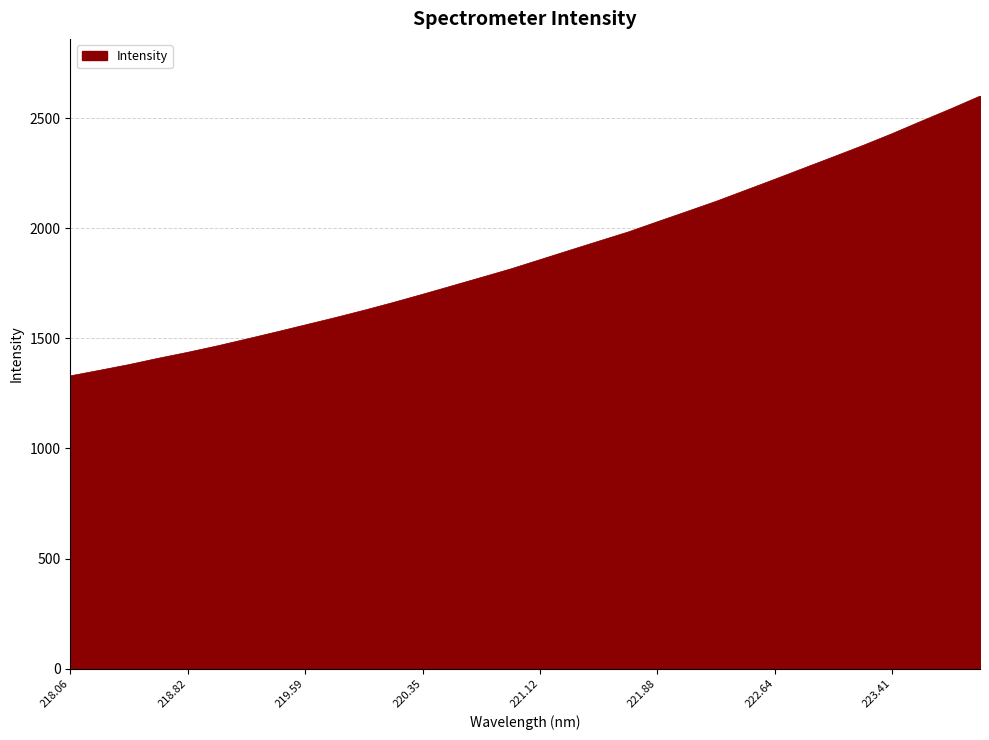

What is the difference between the maximum and minimum values?

1270.9